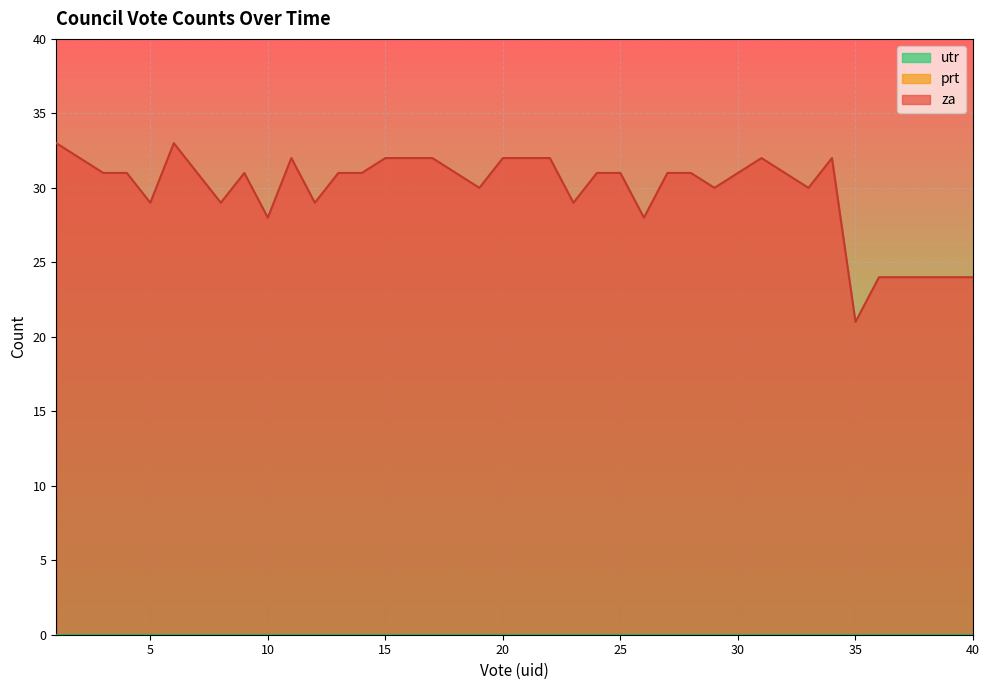

True or false: utr and prt cross at least once.

False